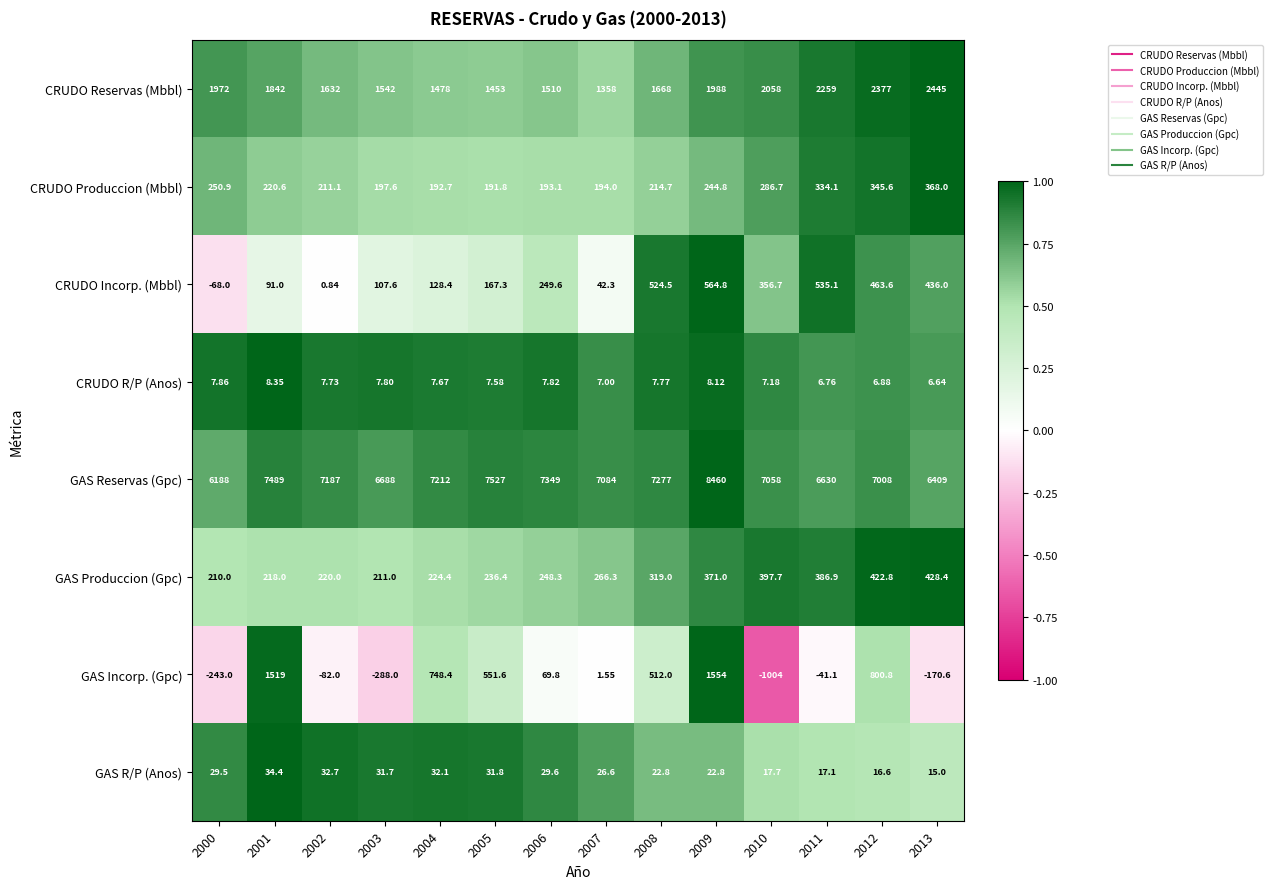

How many distinct data groups are displayed?

8